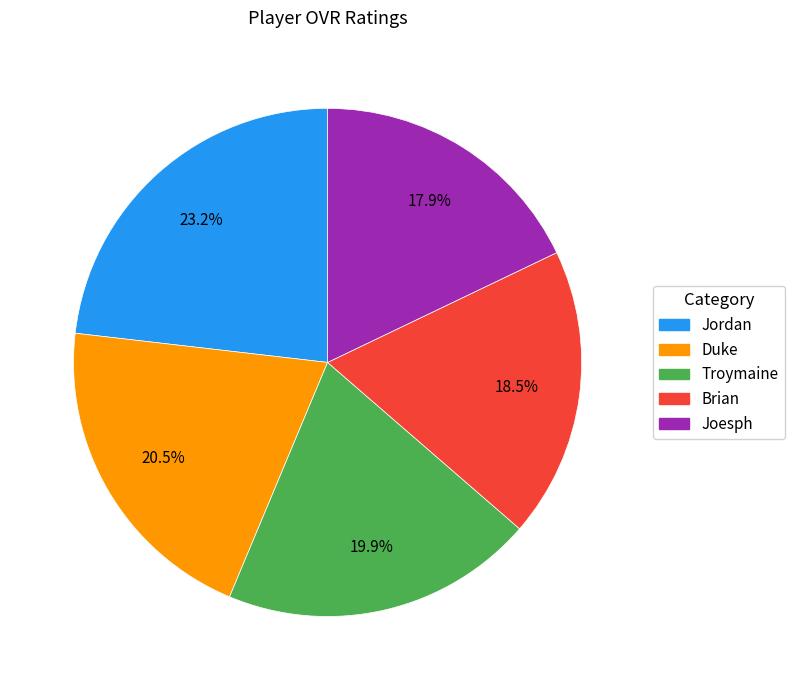

How many slices are in this pie chart?

5